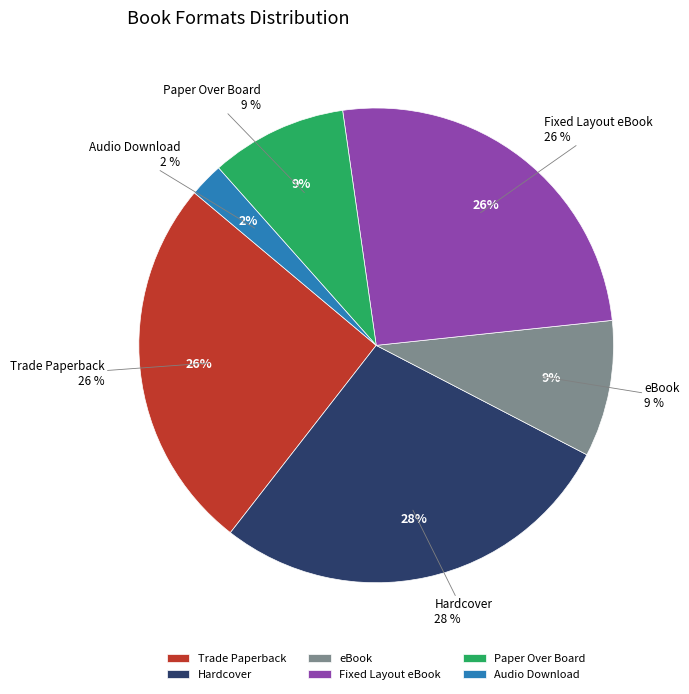

To the nearest percent, what percentage of the pie is Paper Over Board?

9%